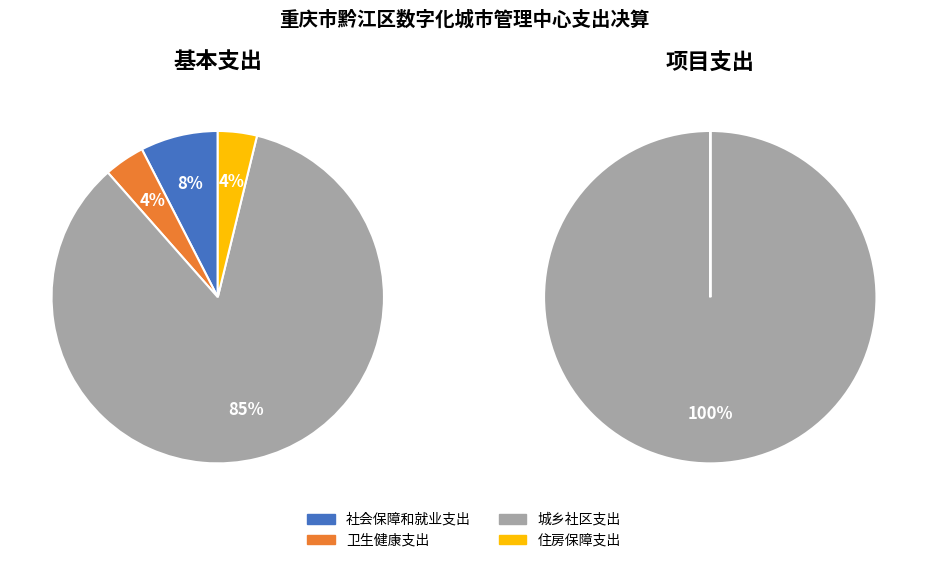

To the nearest percent, what is the average slice percentage?

25%